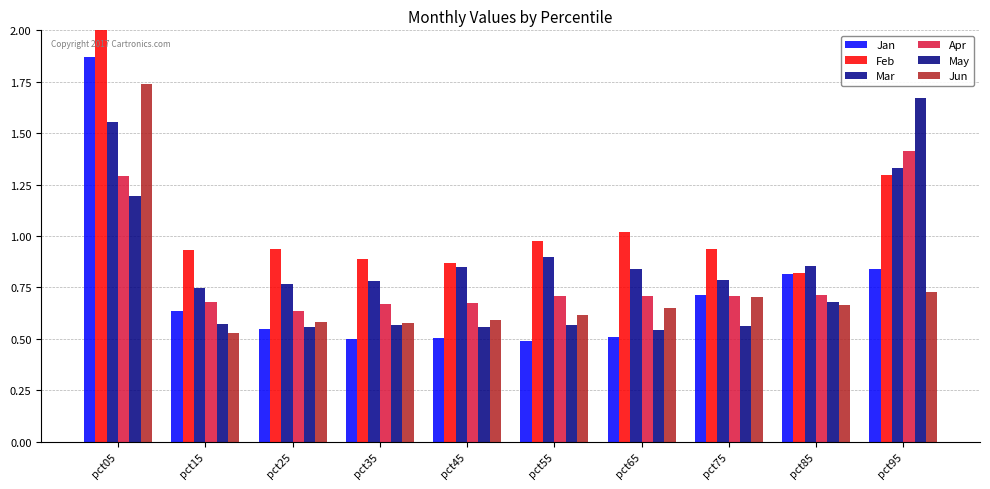

What is the value of the Jun bar at the 3rd from the left?

0.6